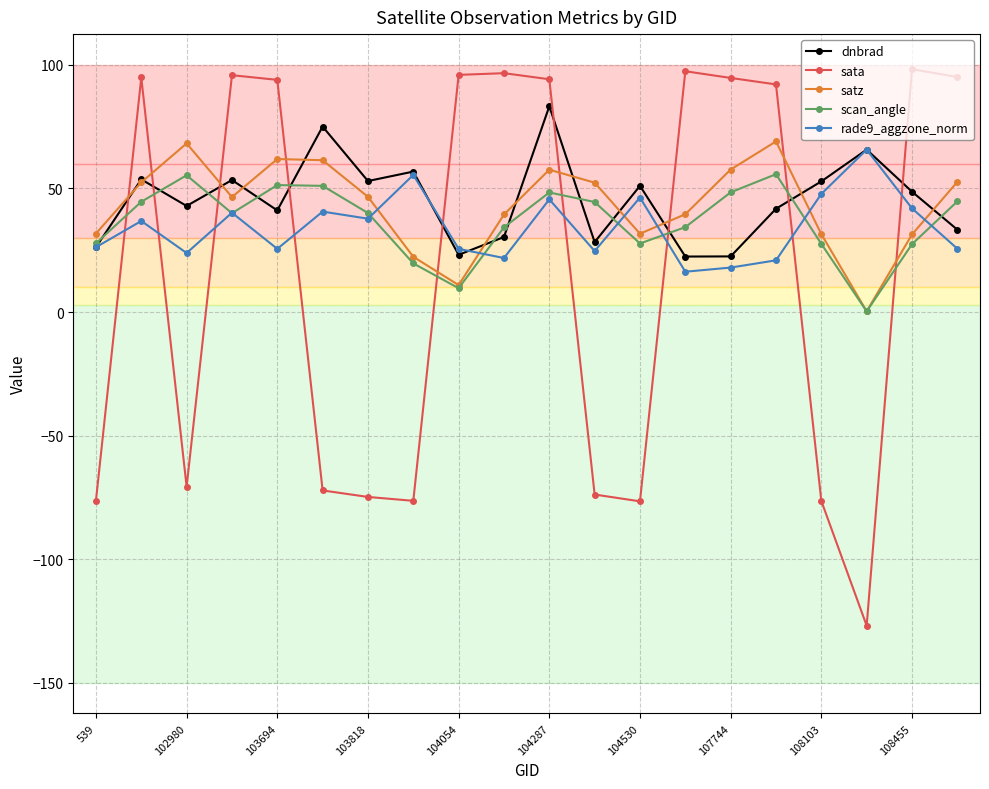

What is the value of the satz point at the 7th from the left?

46.6